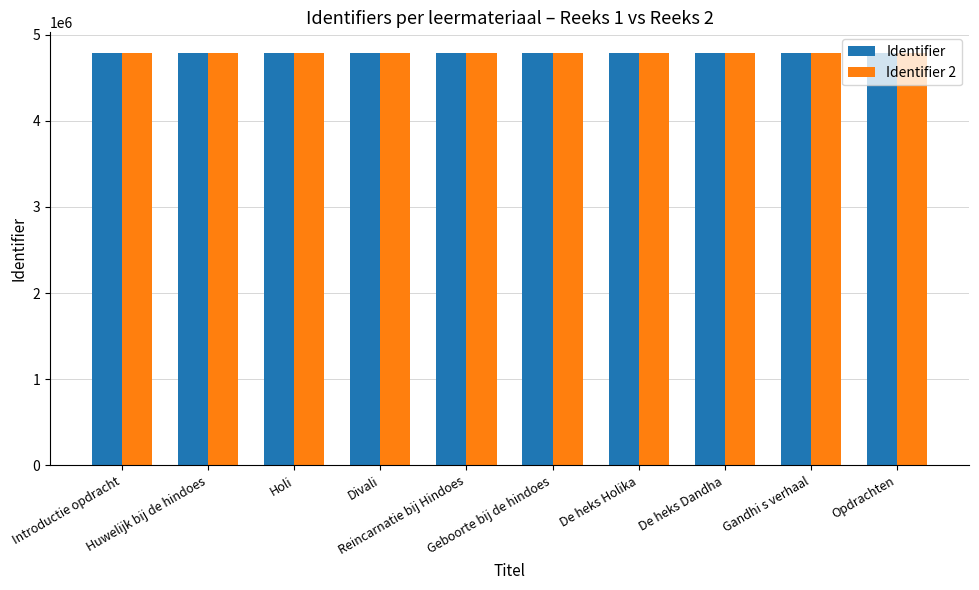

What is the greatest value displayed?

4788631